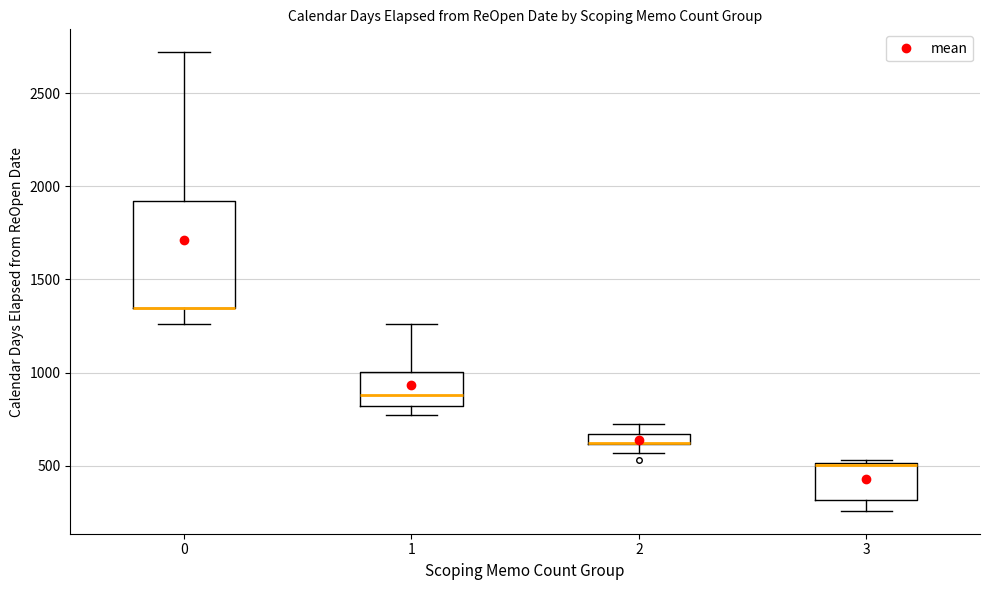

Comparing the boxes themselves (not the whiskers), which one is the tallest?

0